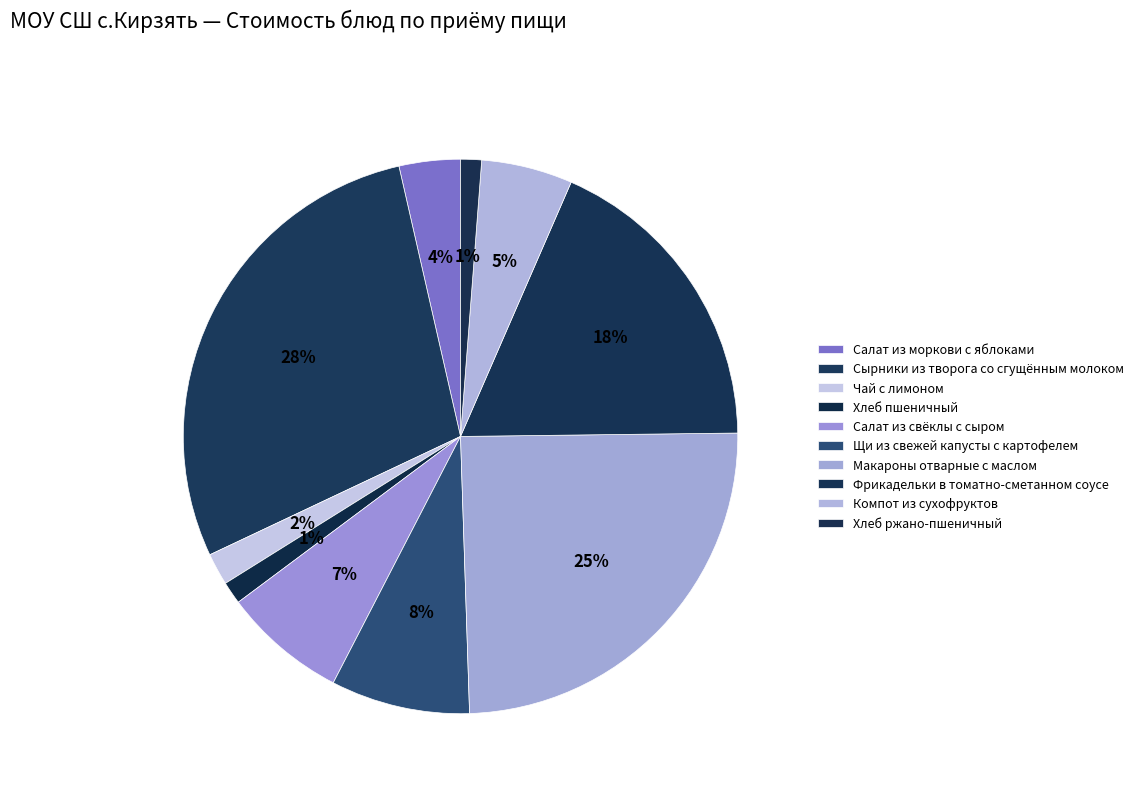

To the nearest percent, what is the difference between the Чай с лимоном and Хлеб ржано-пшеничный slice percentages?

1%